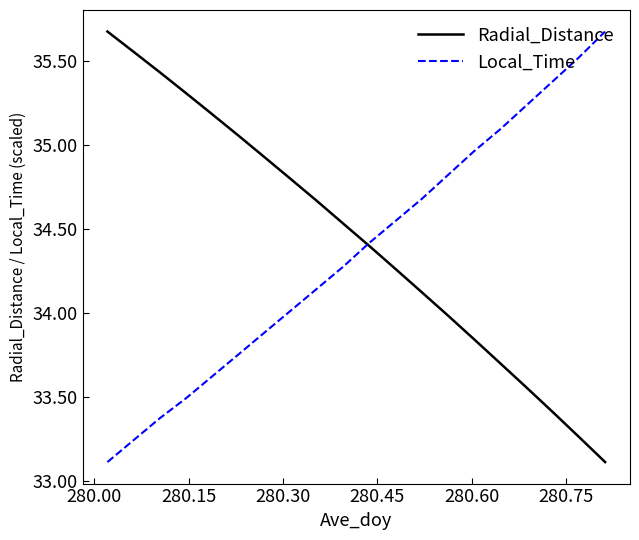

What is the smallest value displayed?

33.1